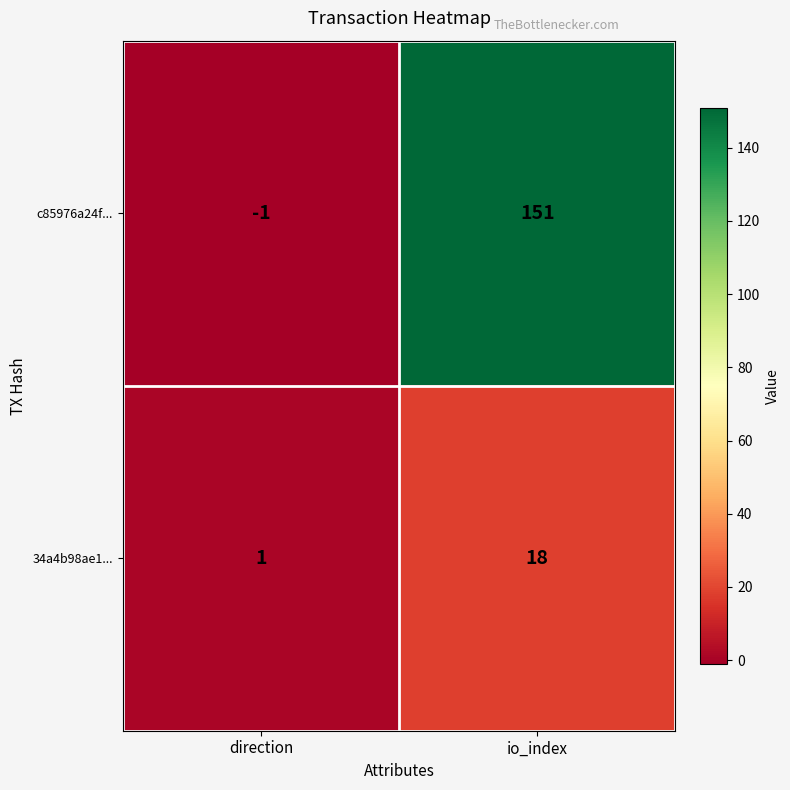

How many values in c85976a24f... are above zero?

1